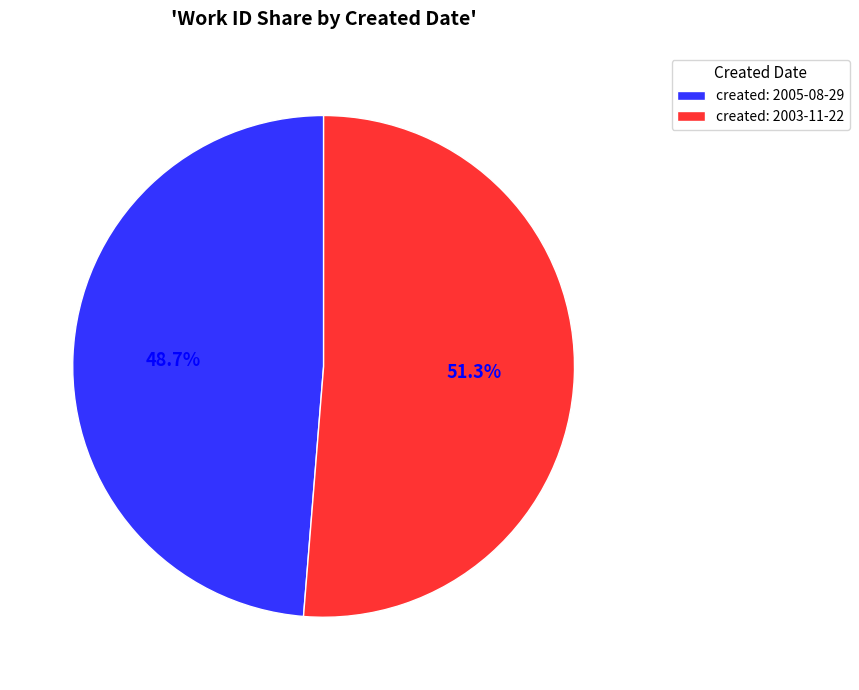

Rank the categories by value from highest to lowest.

created: 2003-11-22, created: 2005-08-29